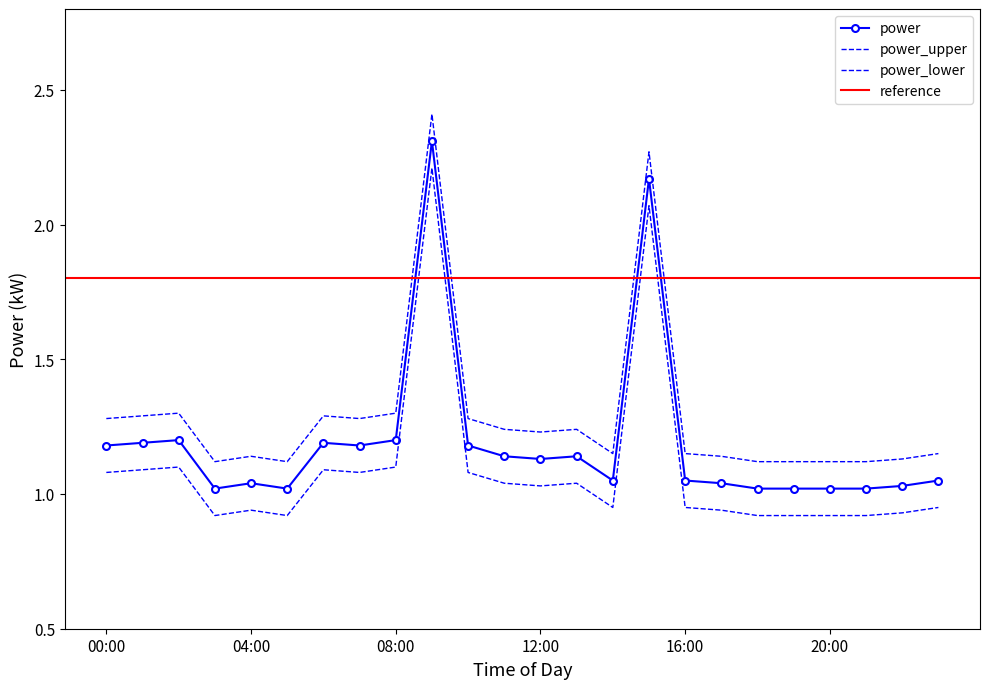

What is the label of the 15th point from the left?

14:00